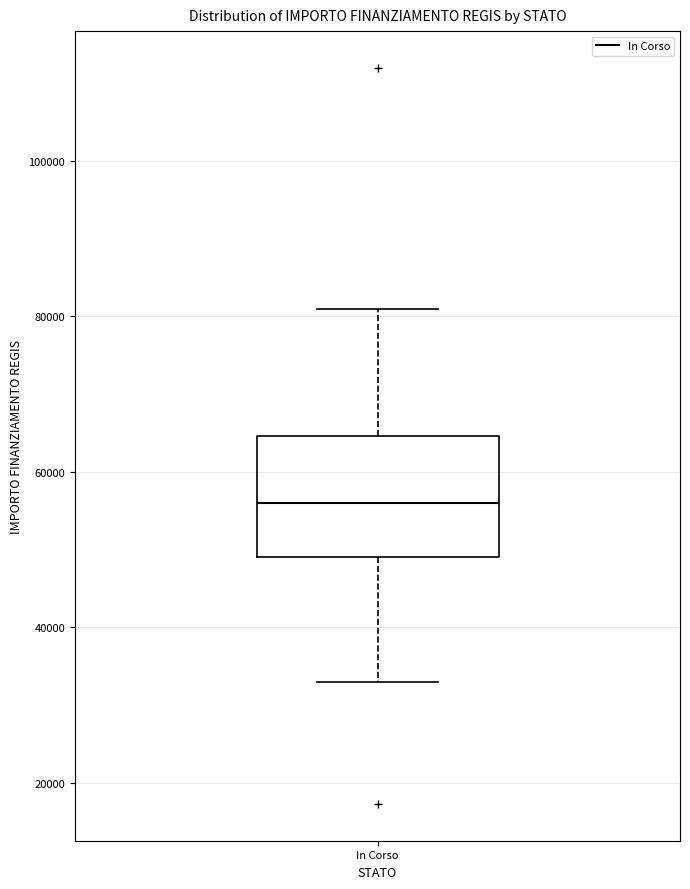

Where does the lower whisker of the box for In Corso end on the y-axis? The values are not printed on the chart, so give them approximately, as read against the axis.

32000